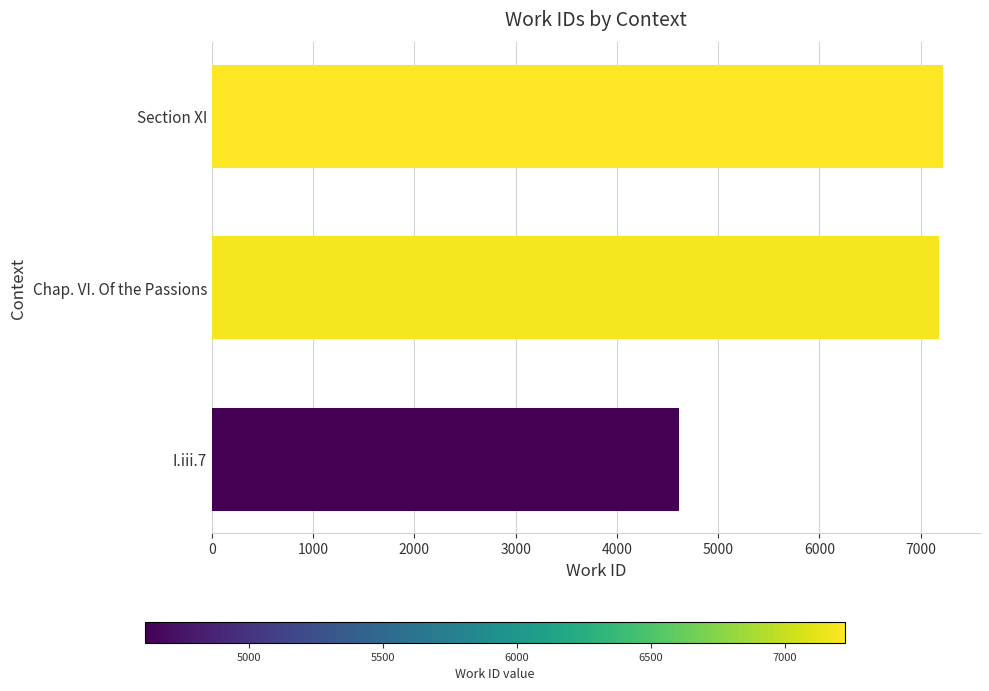

What is the difference between the second highest and minimum values?

2577